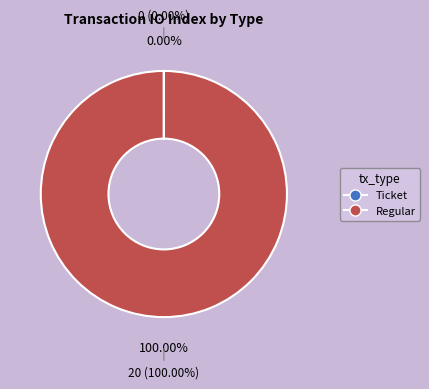

How many slices are in this pie chart?

2